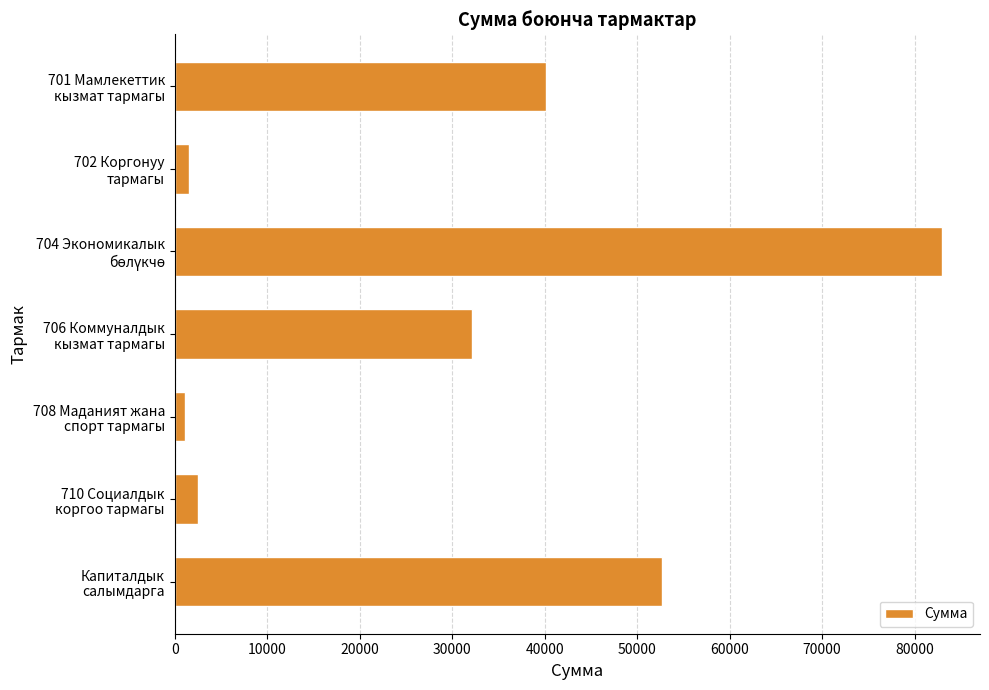

What is the minimum value shown in the chart?

1100.0